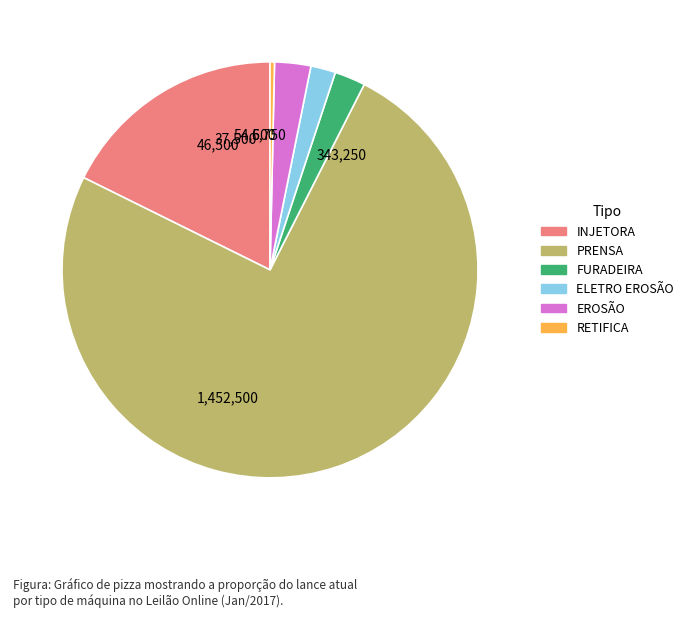

Is there any slice that represents more than half of the pie?

Yes